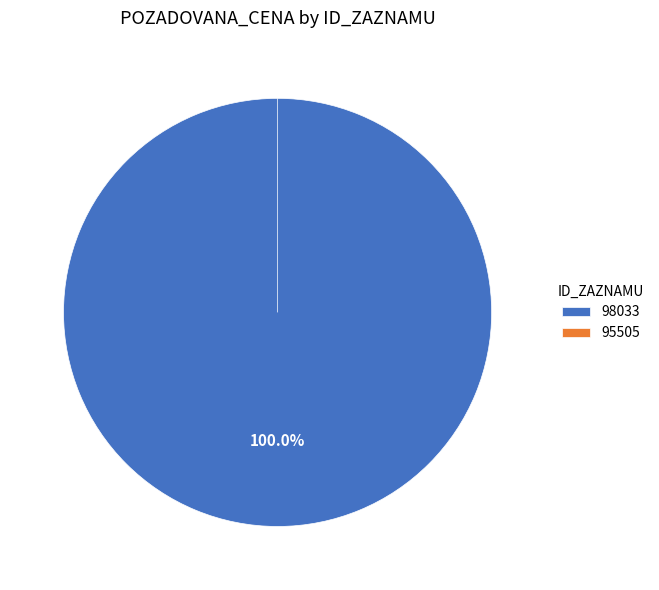

Which category accounts for the majority?

98033